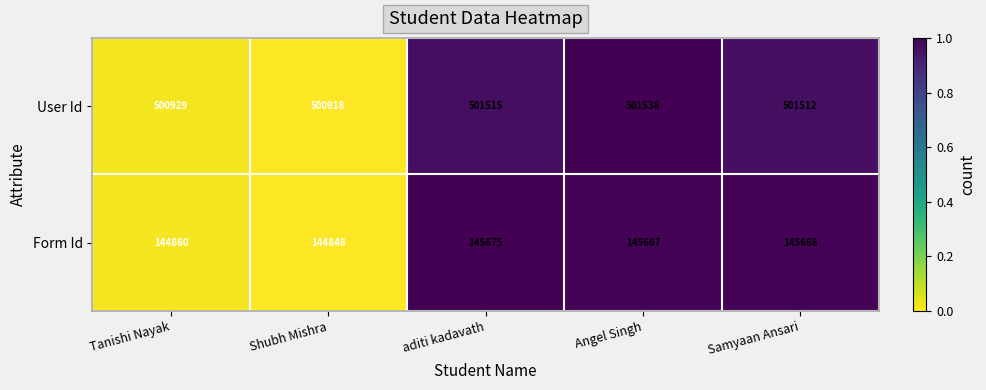

What is the difference between the maximum and minimum values in the Form Id series?

827